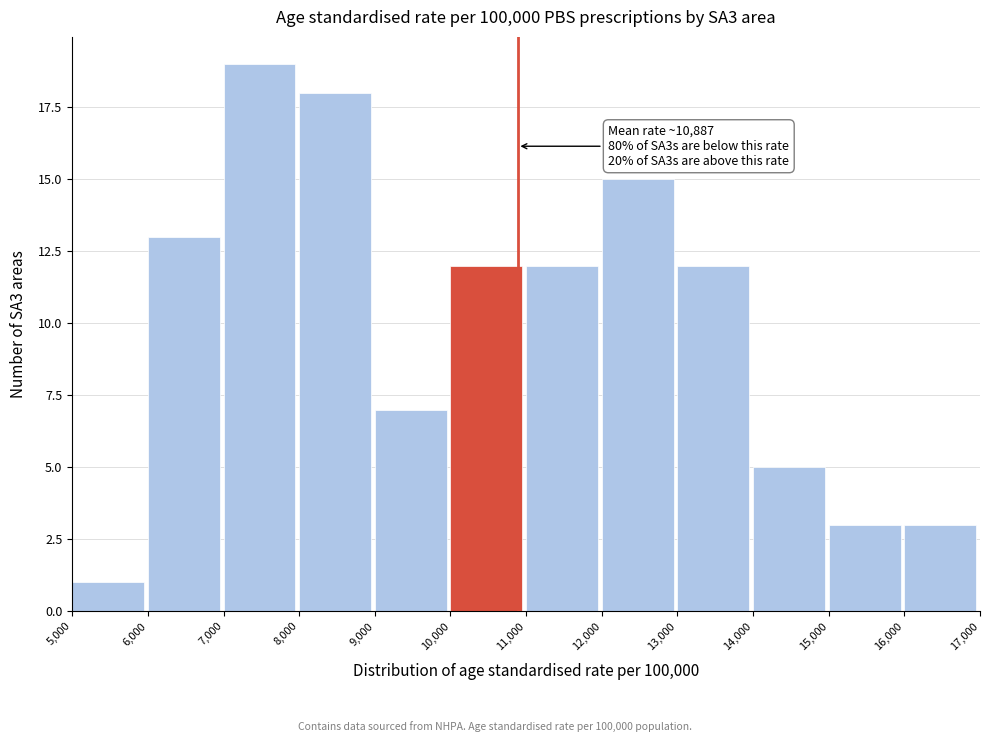

Over which range of the x-axis is the bar tallest?

7,000 to 8,000